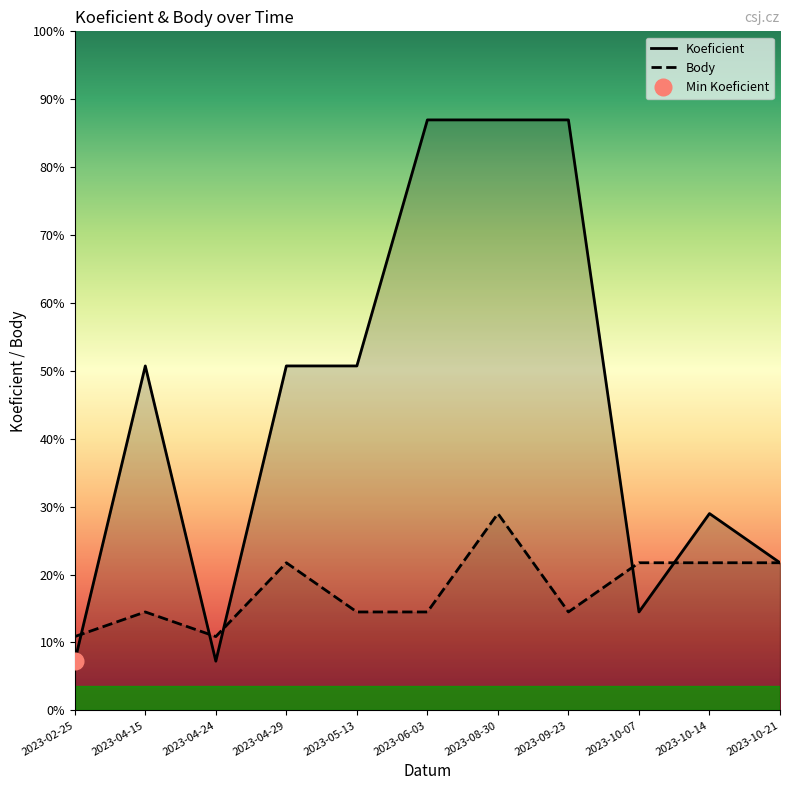

In Body, how many points are higher than both neighbors (excluding endpoints)?

3